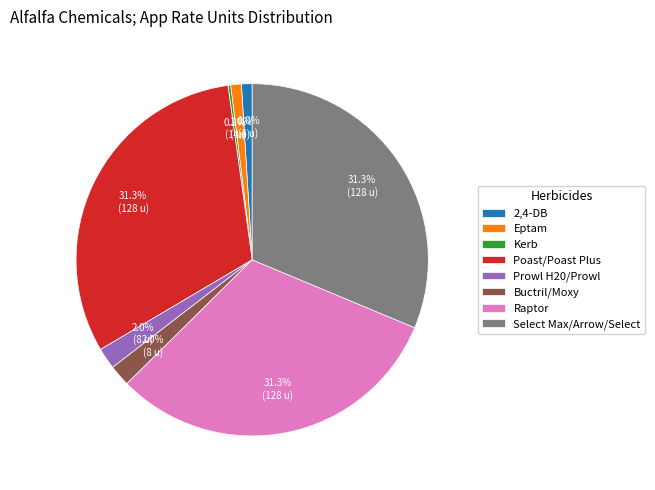

Between Eptam and Poast/Poast Plus, which is larger?

Poast/Poast Plus